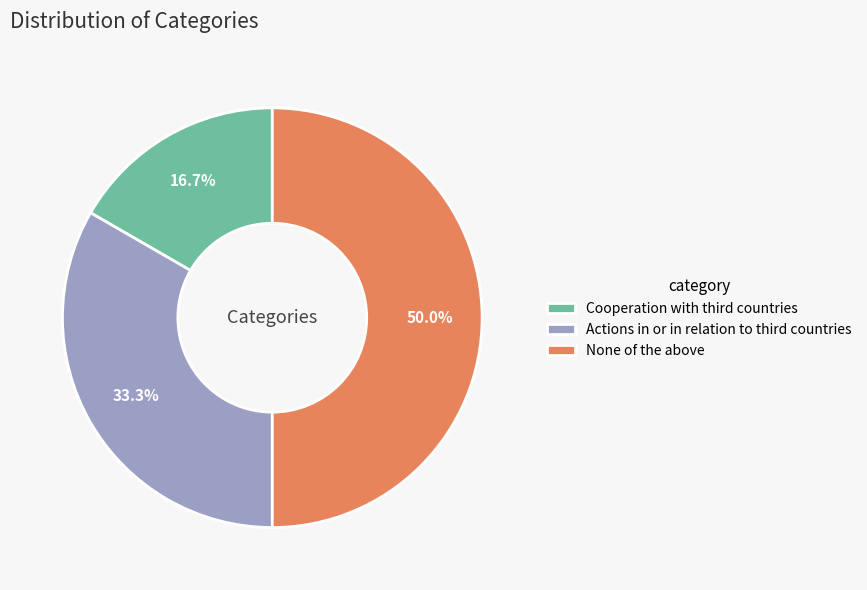

Which slice is the smallest?

Cooperation with third countries